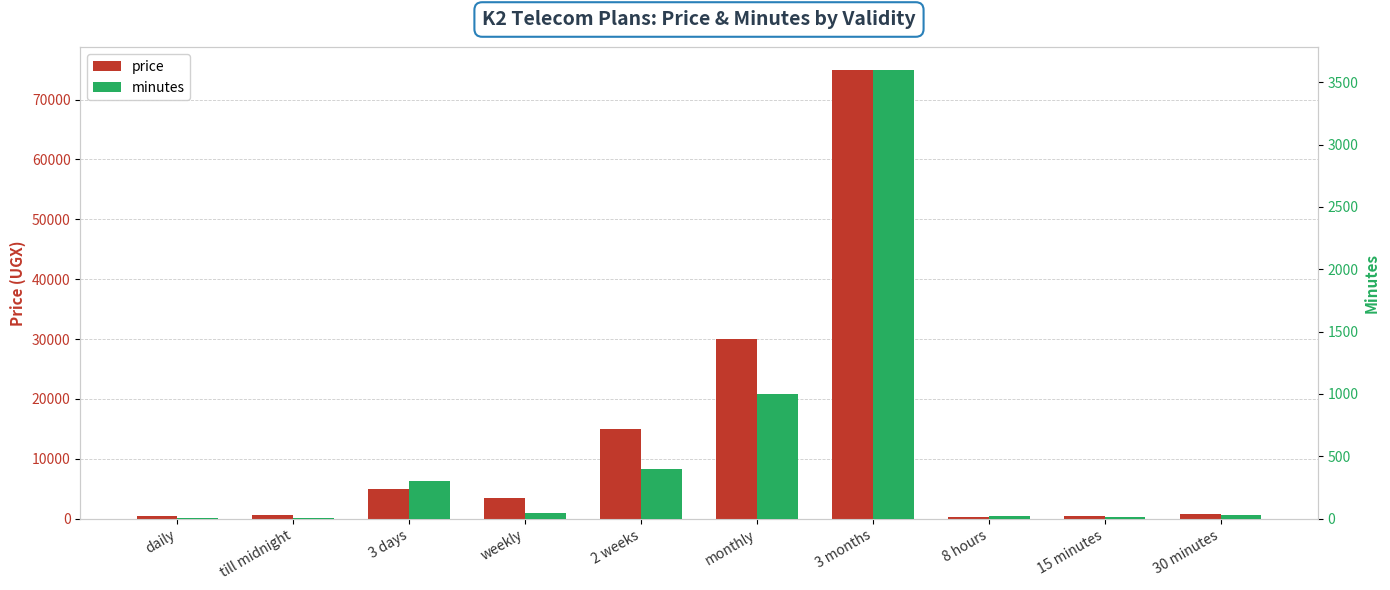

The value of minutes at weekly is 27. True or false?

False